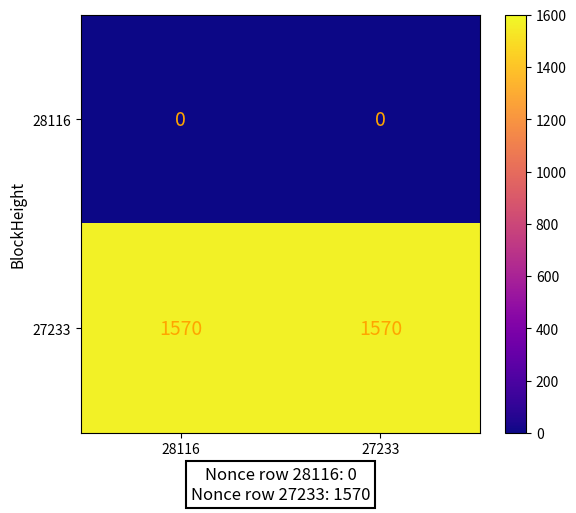

Which series has the largest total across all categories?

27233